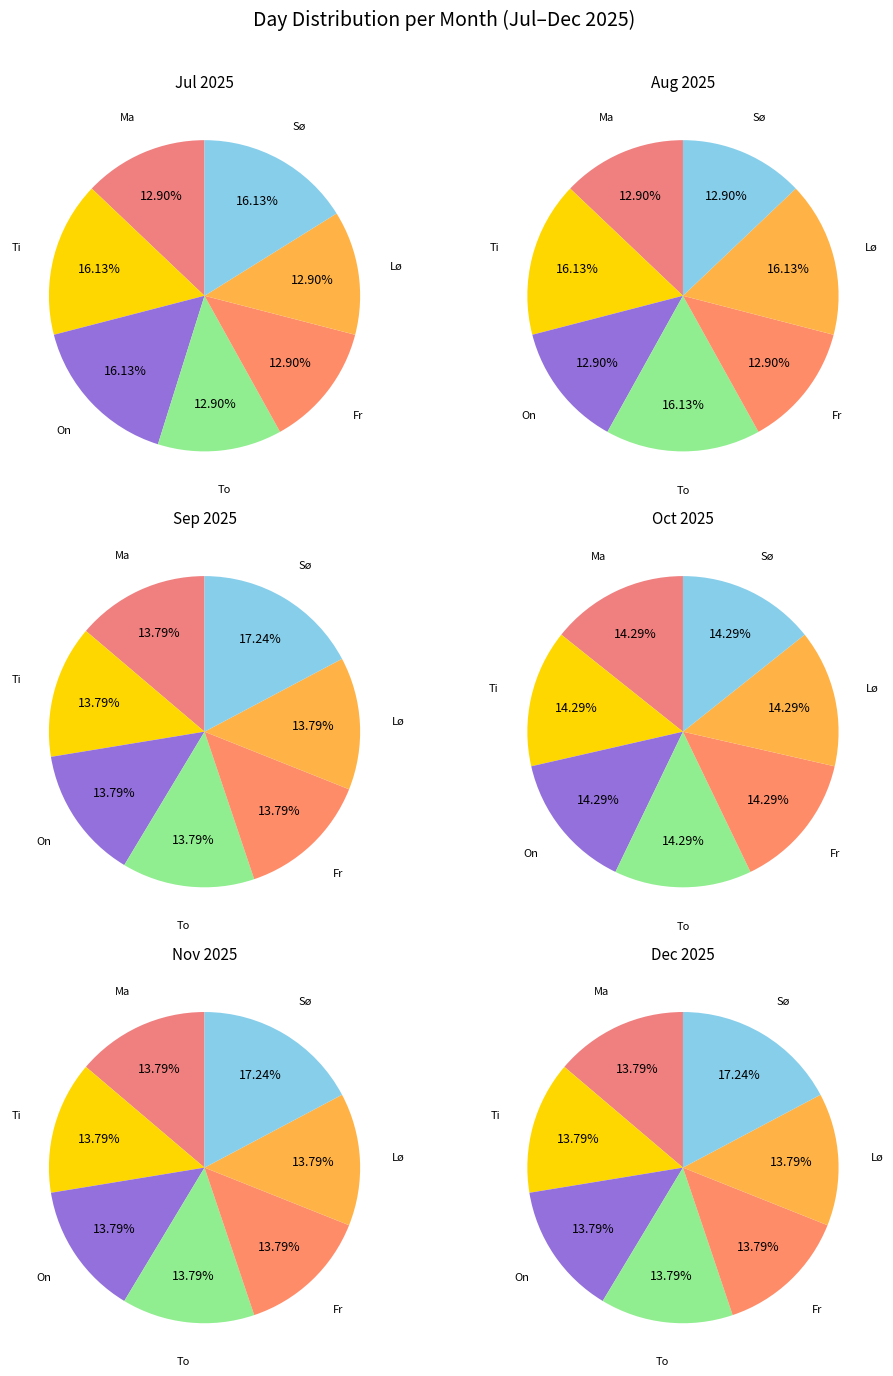

To the nearest percent, what is the combined percentage of Ma and Sø?

31%